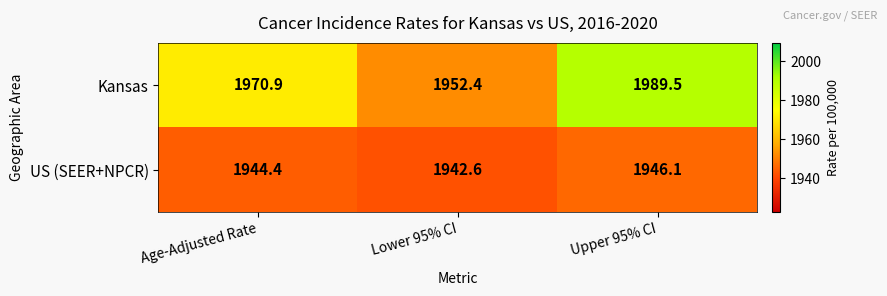

True or false: US (SEER+NPCR) has a value of 1102.2 at Age-Adjusted Rate.

False